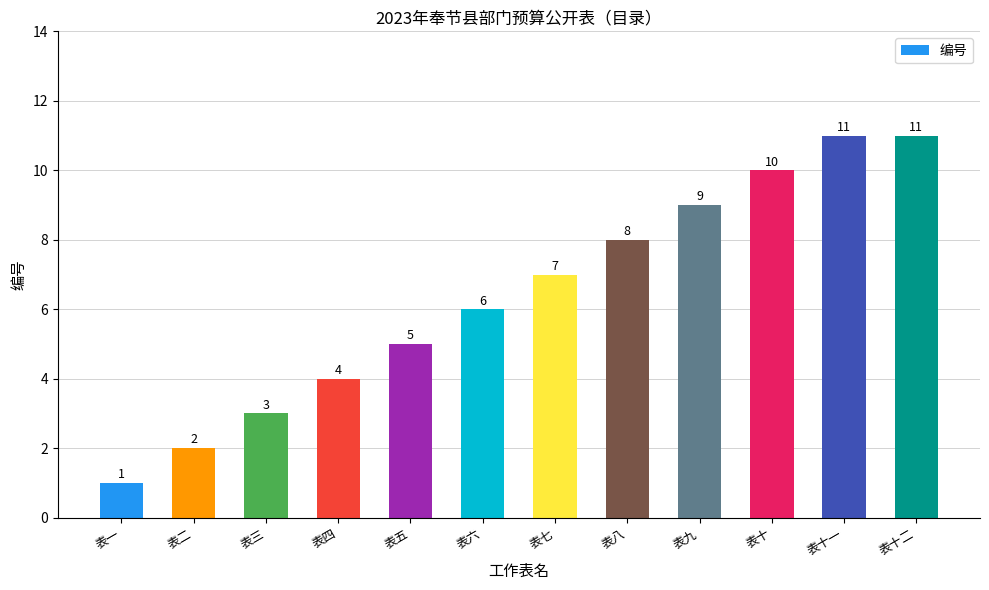

What is the value of the 2nd bar from the left?

2